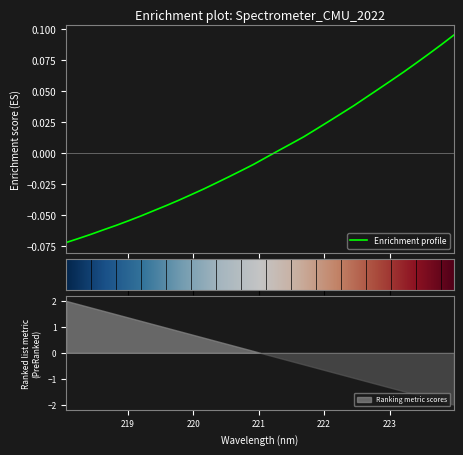

Where is the data nearest to the value 0?

221.3083